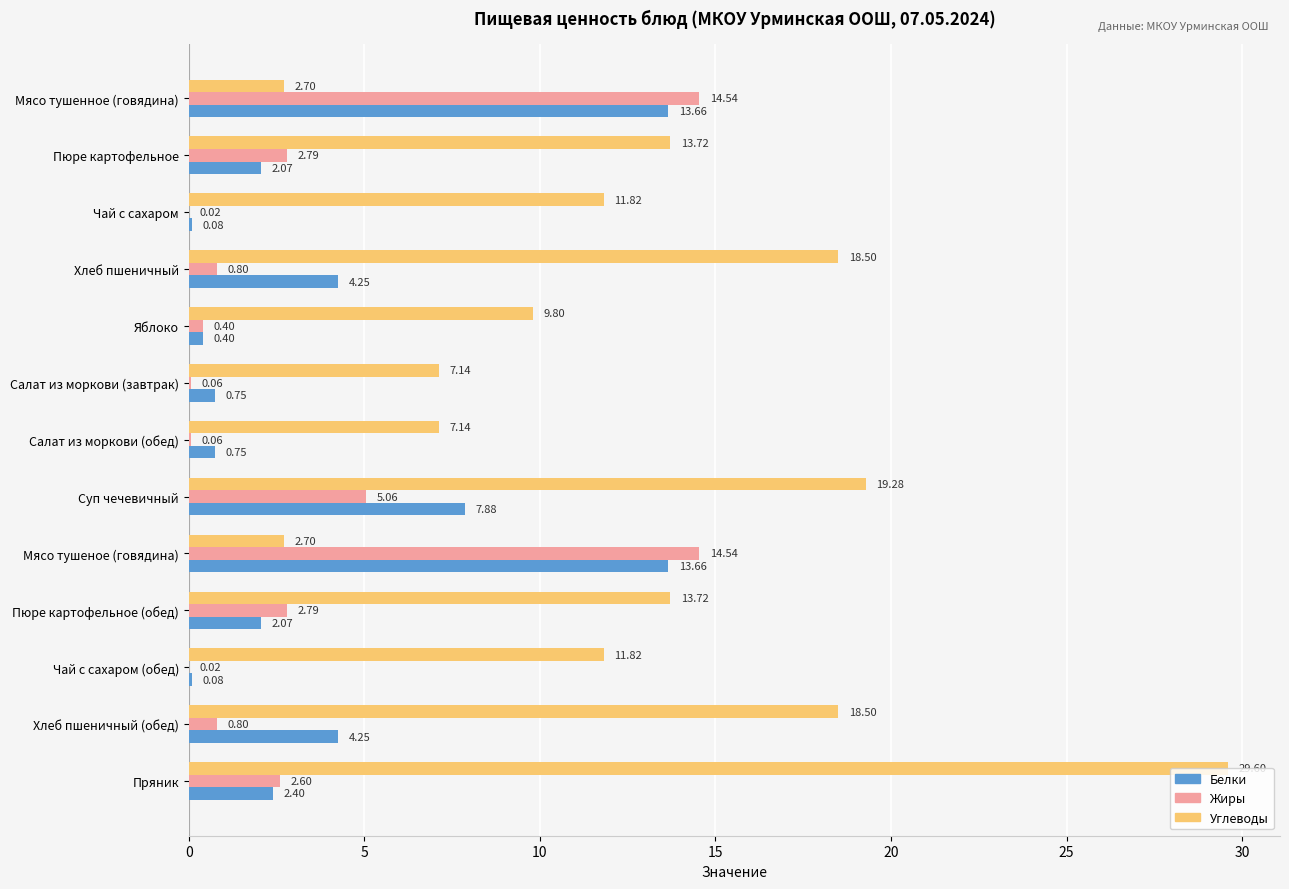

Which series changed the most between Яблоко and Салат из моркови (завтрак)?

Углеводы